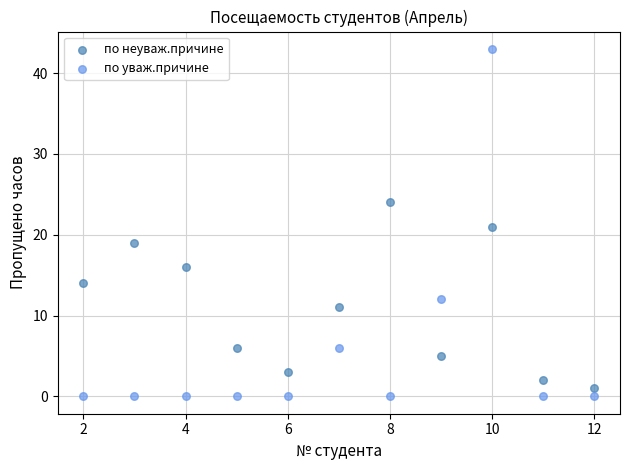

Which series reaches the minimum Y coordinate?

по уваж.причине